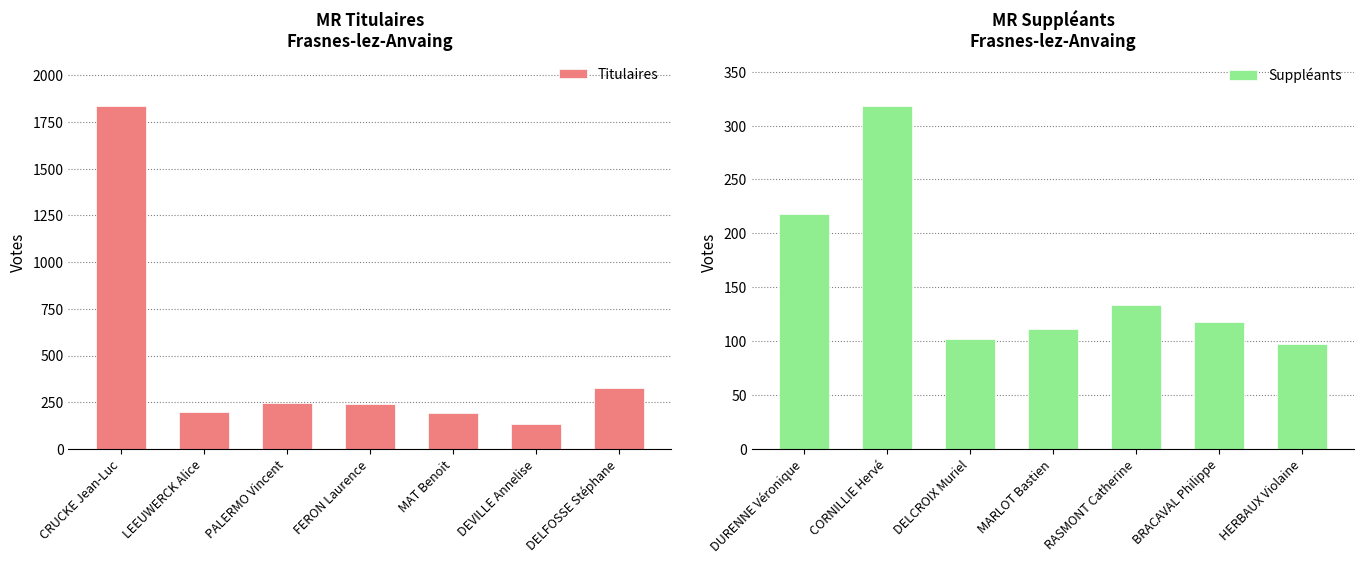

Is it true that Titulaires equals 322 at LEEUWERCK Alice?

False